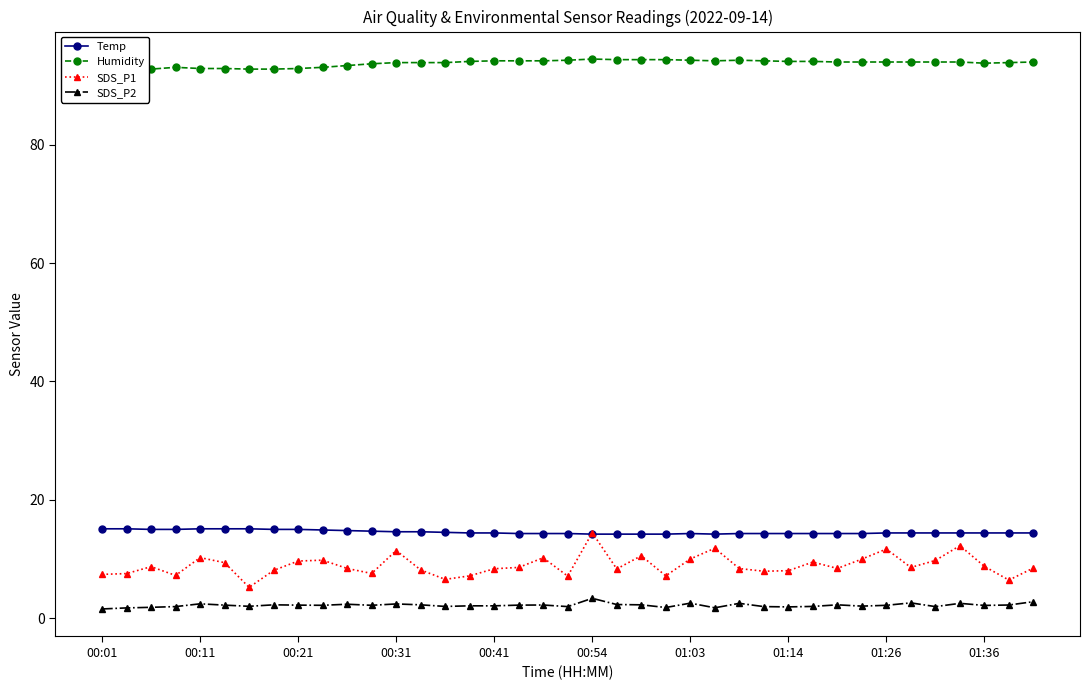

True or false: SDS_P2 has more than 2 interior local peaks.

True